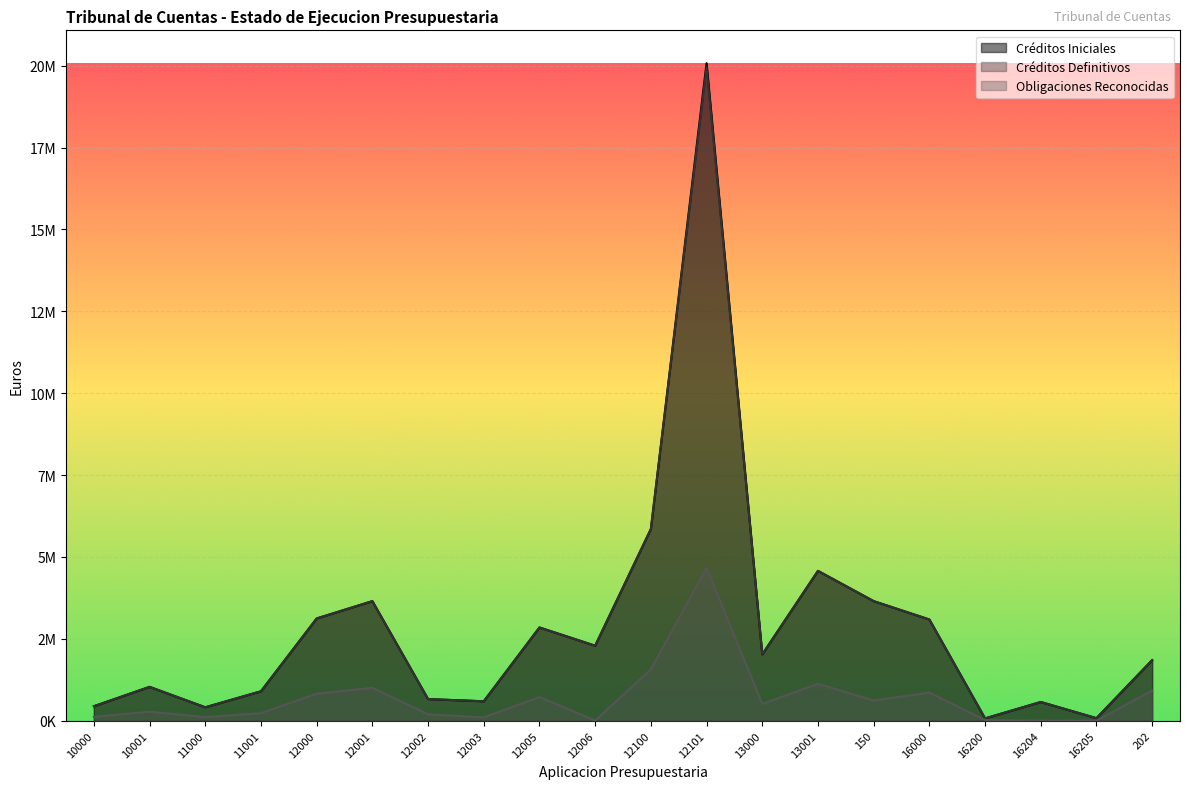

What is the approximate value of Obligaciones Reconocidas at 12003?

102629.8